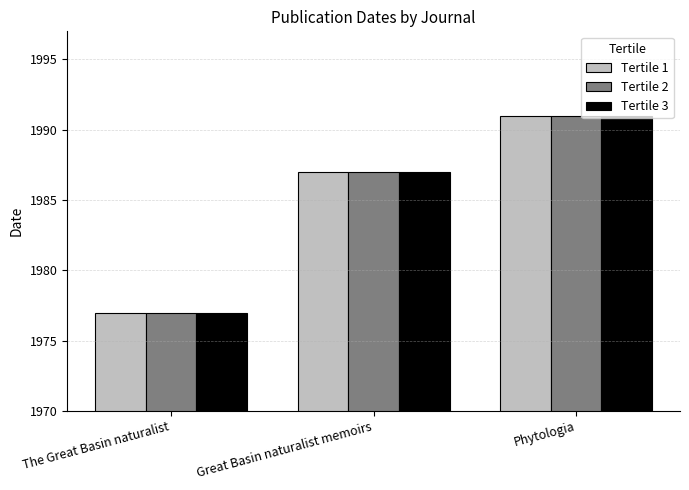

Reading left to right, extract all data points from this chart.

Tertile 1: The Great Basin naturalist=1977	Great Basin naturalist memoirs=1987	Phytologia=1991
Tertile 2: The Great Basin naturalist=1977	Great Basin naturalist memoirs=1987	Phytologia=1991
Tertile 3: The Great Basin naturalist=1977	Great Basin naturalist memoirs=1987	Phytologia=1991